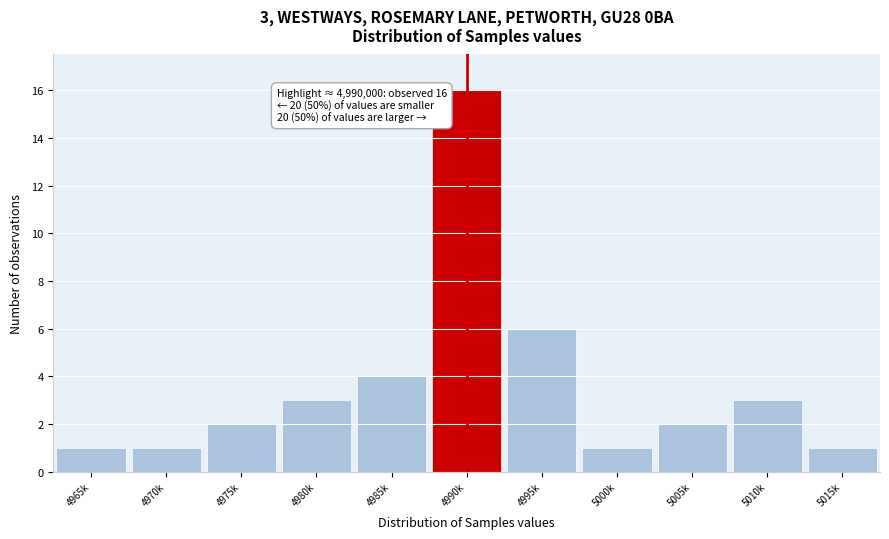

Reading left to right, transcribe all the data shown in this chart.

4965k=1	4970k=1	4975k=2	4980k=3	4985k=4	4990k=16	4995k=6	5000k=1	5005k=2	5010k=3	5015k=1